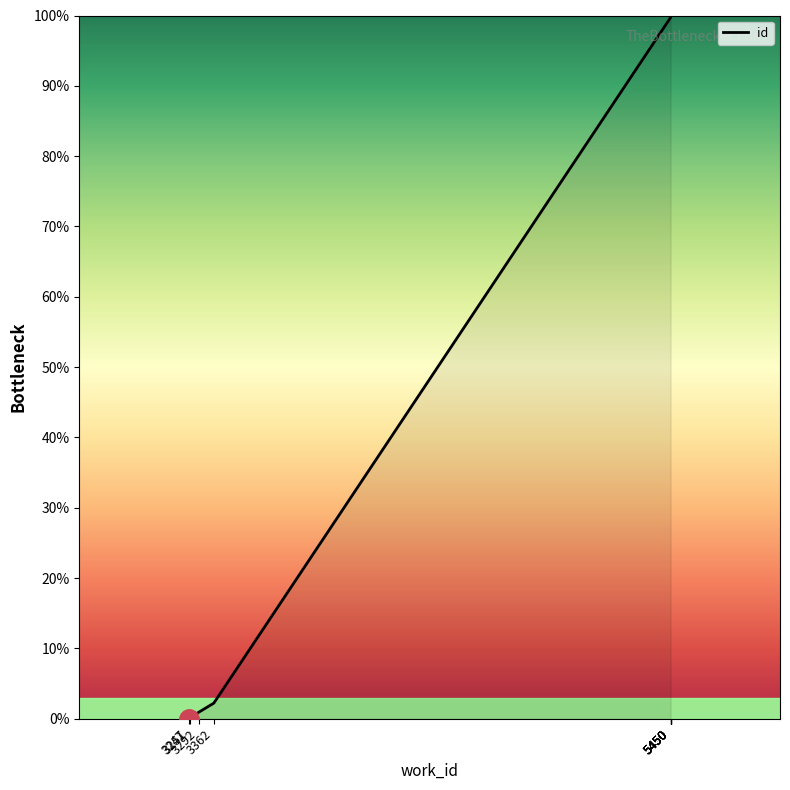

List the labels in order of value, smallest first.

3247, 3251, 3292, 3362, 5450, 5450, 5450, 5450, 5450, 5450